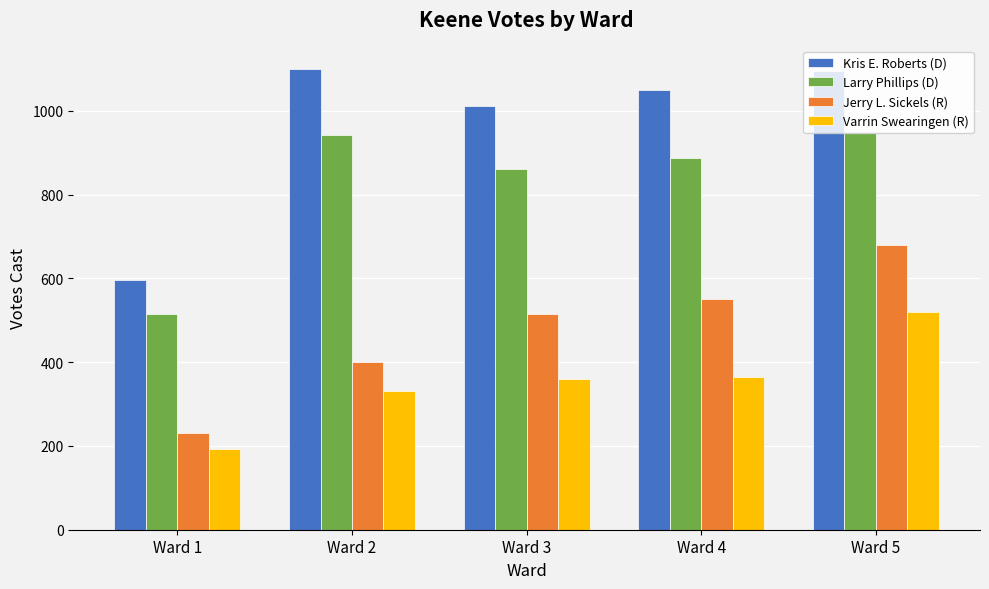

Does the chart contain stacked bars?

No